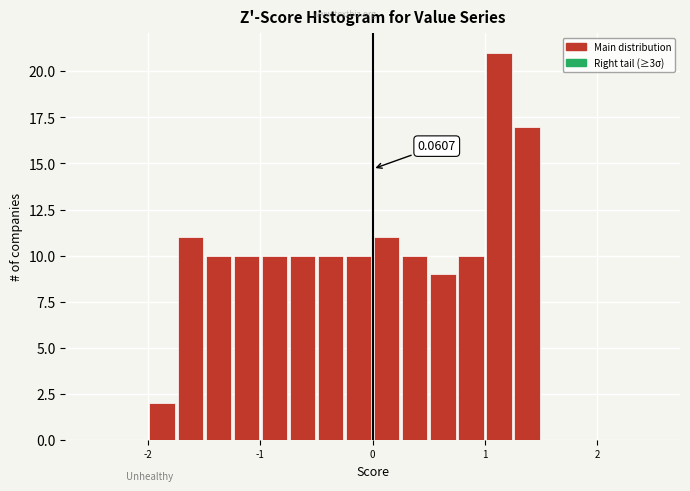

Around what value on the x-axis is the tallest bar? Give the approximate position of its centre, as read against the axis.

1.1